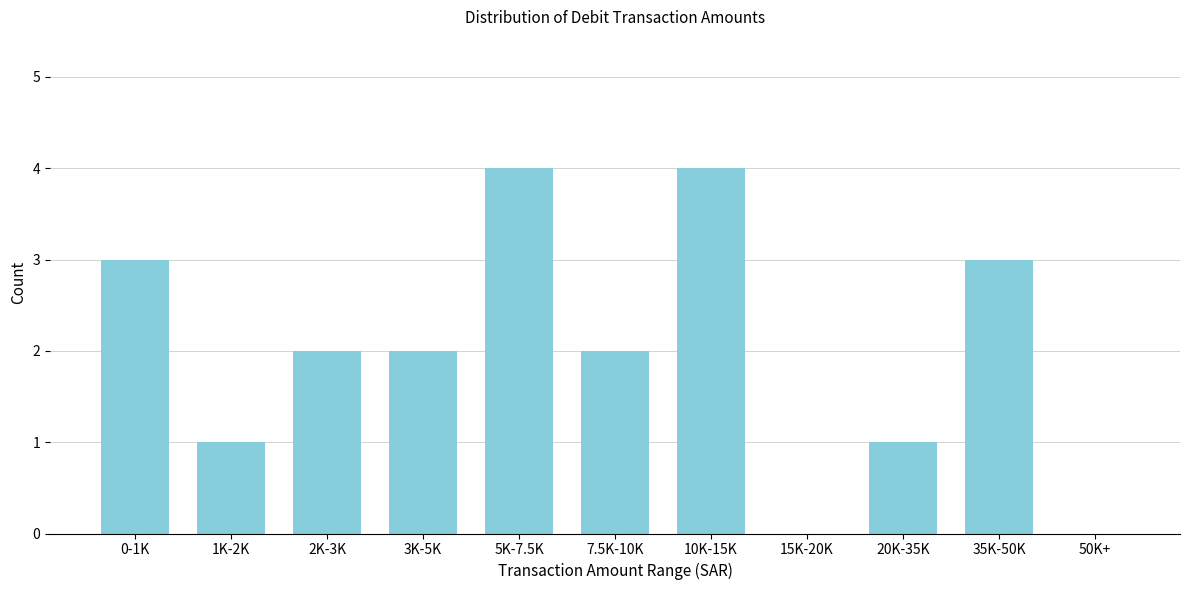

Reading left to right, what are all the values shown in this chart?

0-1K=3	1K-2K=1	2K-3K=2	3K-5K=2	5K-7.5K=4	7.5K-10K=2	10K-15K=4	15K-20K=0	20K-35K=1	35K-50K=3	50K+=0